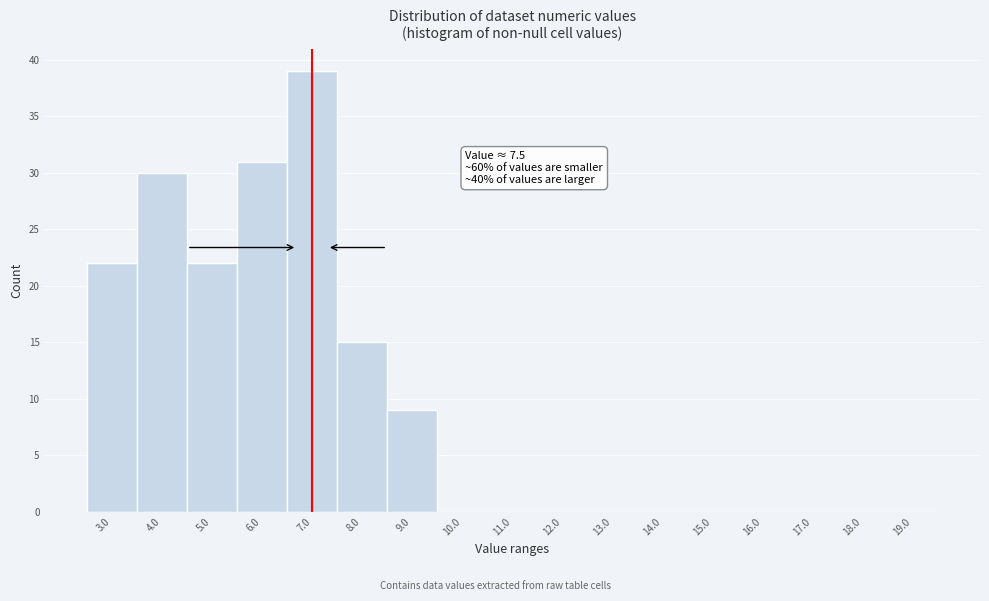

Reading right to left, what are all the values shown in this chart?

19.0=0	18.0=0	17.0=0	16.0=0	15.0=0	14.0=0	13.0=0	12.0=0	11.0=0	10.0=0	9.0=9	8.0=15	7.0=39	6.0=31	5.0=22	4.0=30	3.0=22